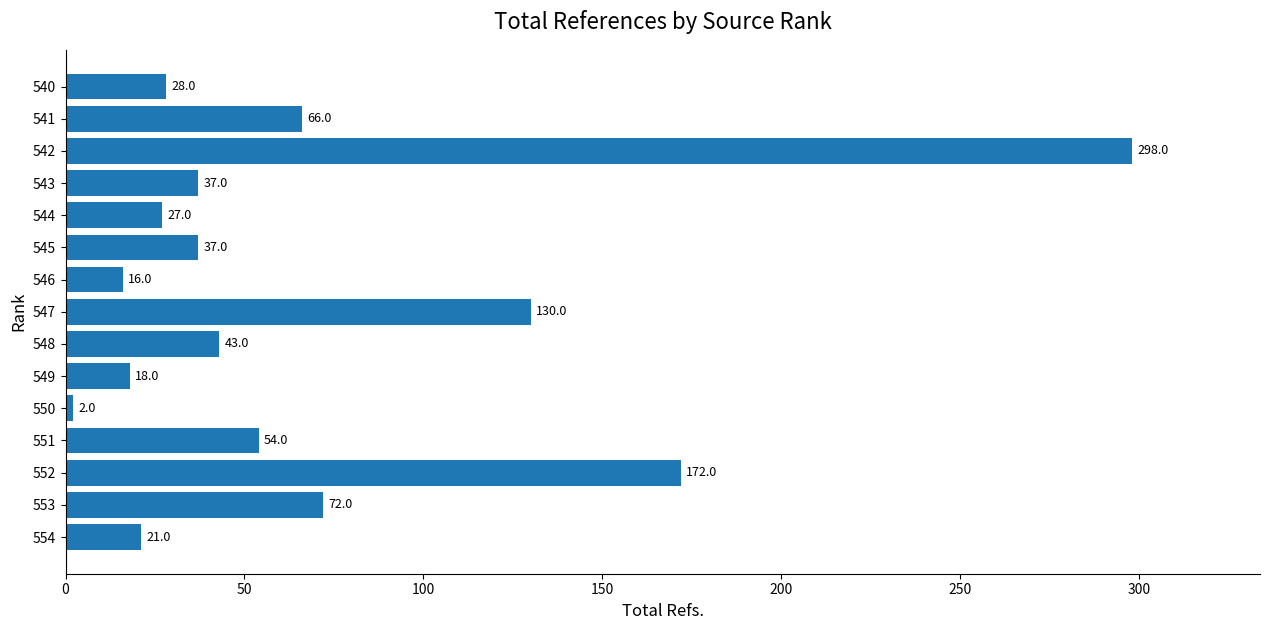

Is it true that the value at 547 is 130?

True